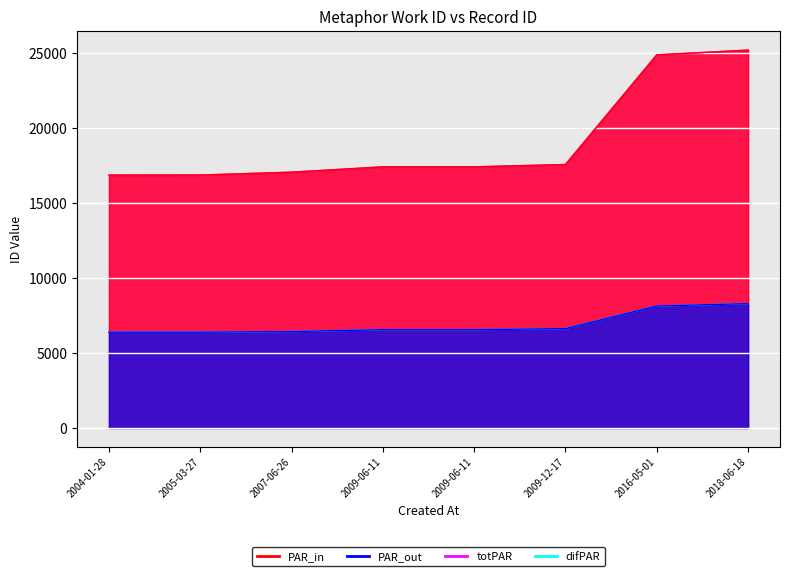

Reading left to right, transcribe all the data shown in this chart.

PAR_in: 16879	16882	17074	17428	17430	17585	24904	25221
PAR_out: 6394	6396	6436	6562	6562	6633	8143	8300
totPAR: 16879	16882	17074	17428	17430	17585	24904	25221
difPAR: 6394	6396	6436	6562	6562	6633	8143	8300